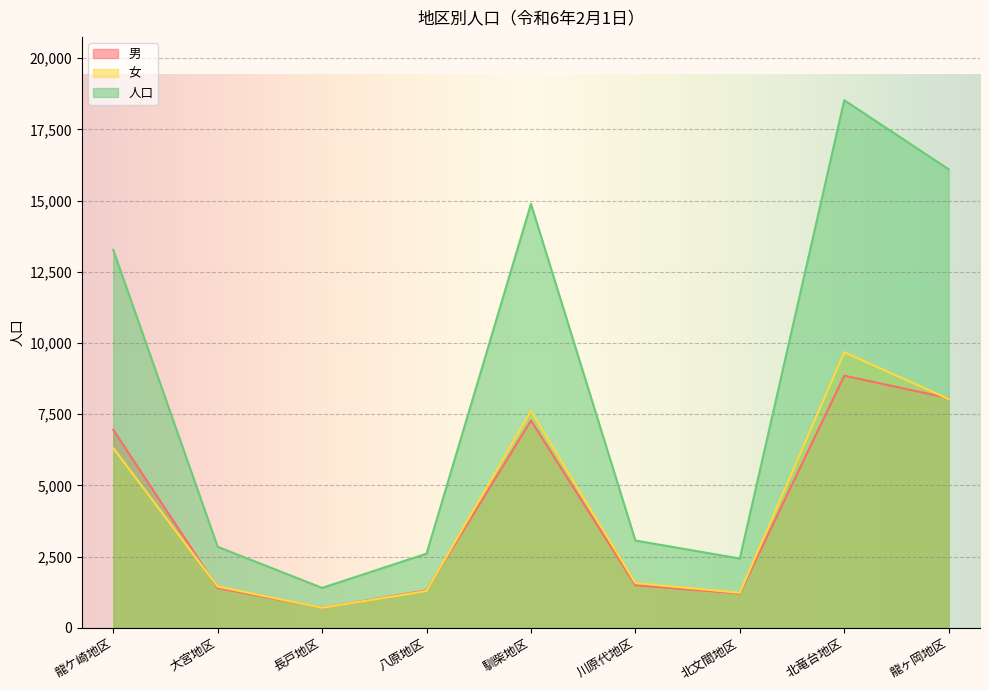

In 女, how many points are higher than both neighbors (excluding endpoints)?

2